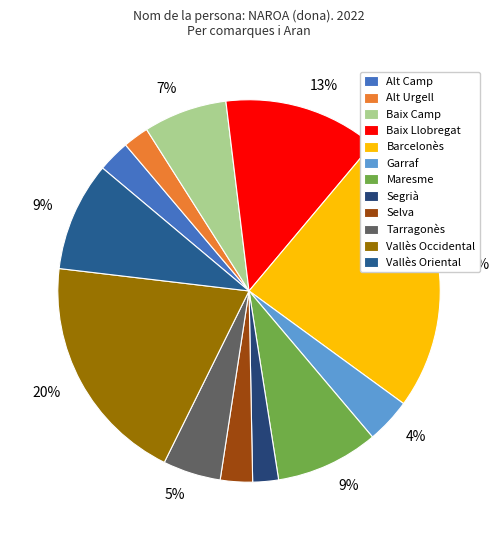

How many segments does this pie chart have?

12